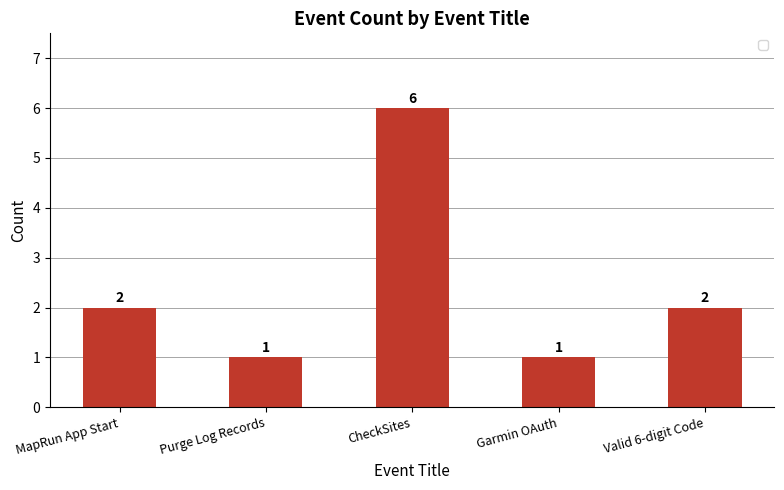

What is the change in value from Purge Log Records to Valid 6-digit Code?

+1